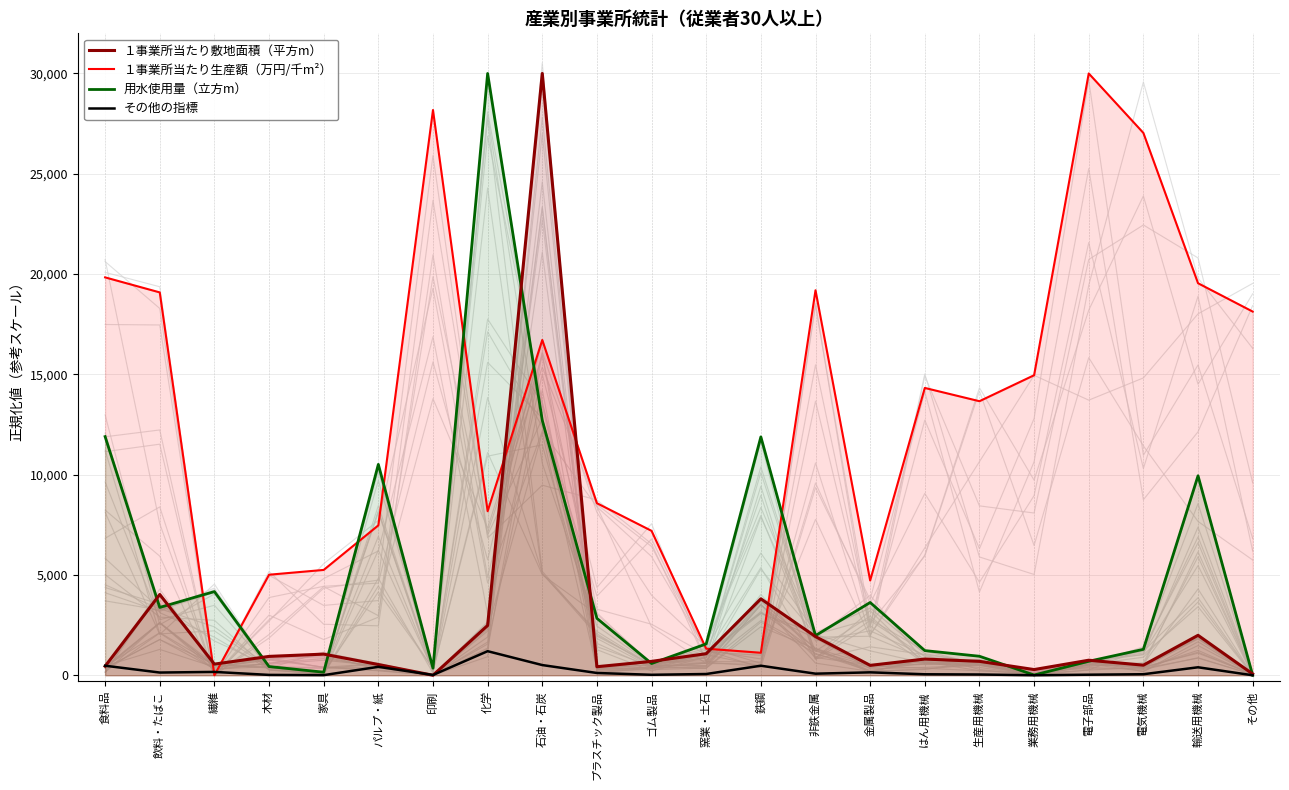

Rank the series at 木材 from highest to lowest value.

１事業所当たり生産額（万円/千m²）, １事業所当たり敷地面積（平方m）, 用水使用量（立方m）, その他の指標